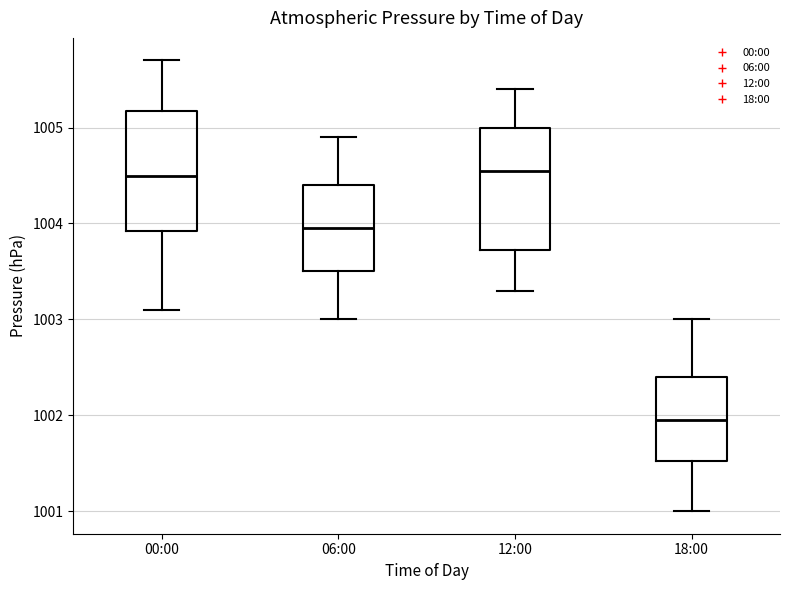

Where does the lower whisker of the box for 00:00 end on the y-axis? The values are not printed on the chart, so give them approximately, as read against the axis.

1003.1